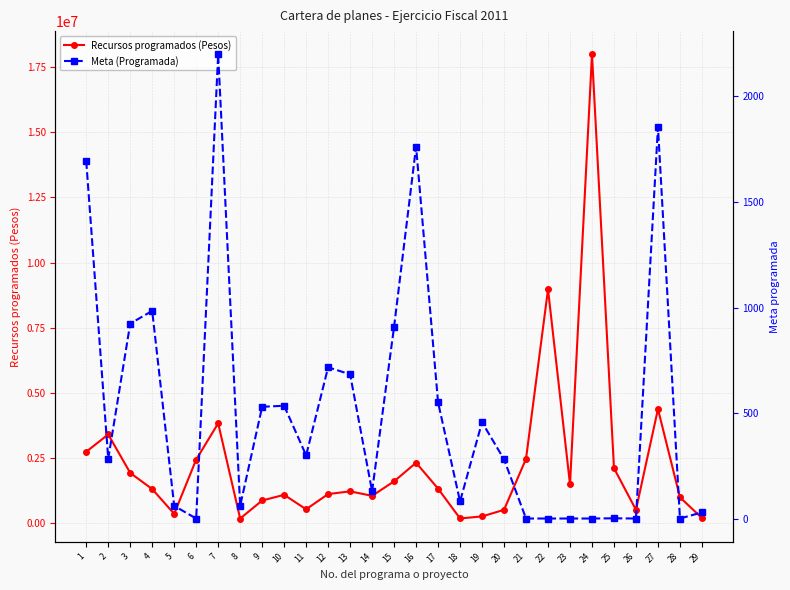

Which series has the largest total across all categories?

Recursos programados (Pesos)